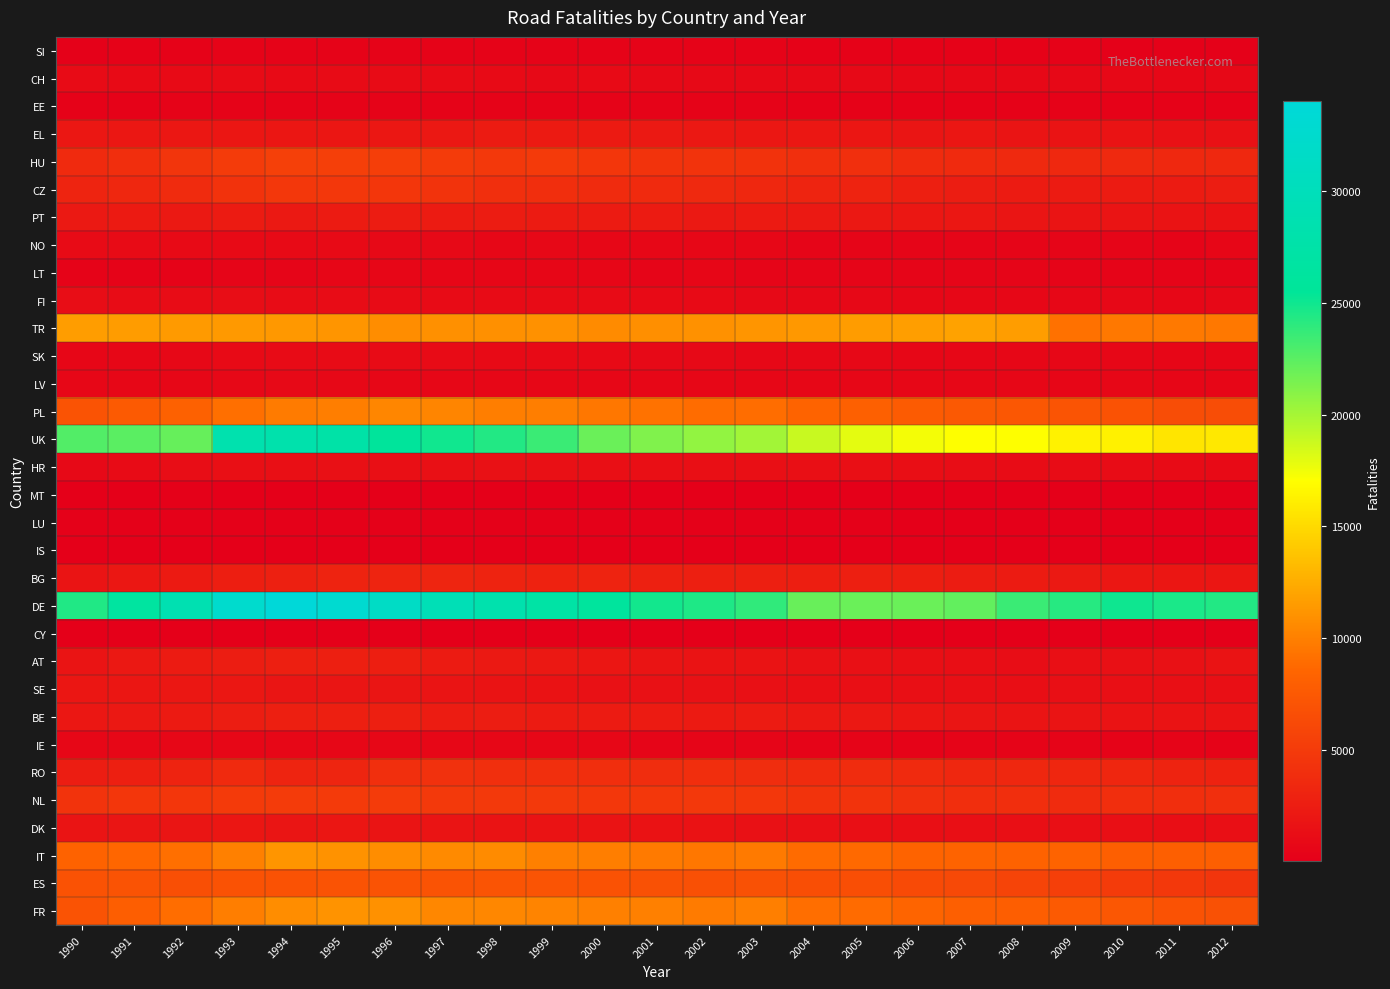

At which category is the sum across all series the highest?

1994